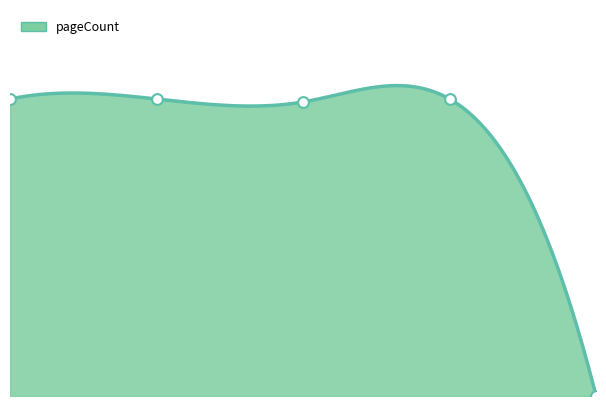

What is the ratio of the value at 0.0 to the value at 2.0?

1.0